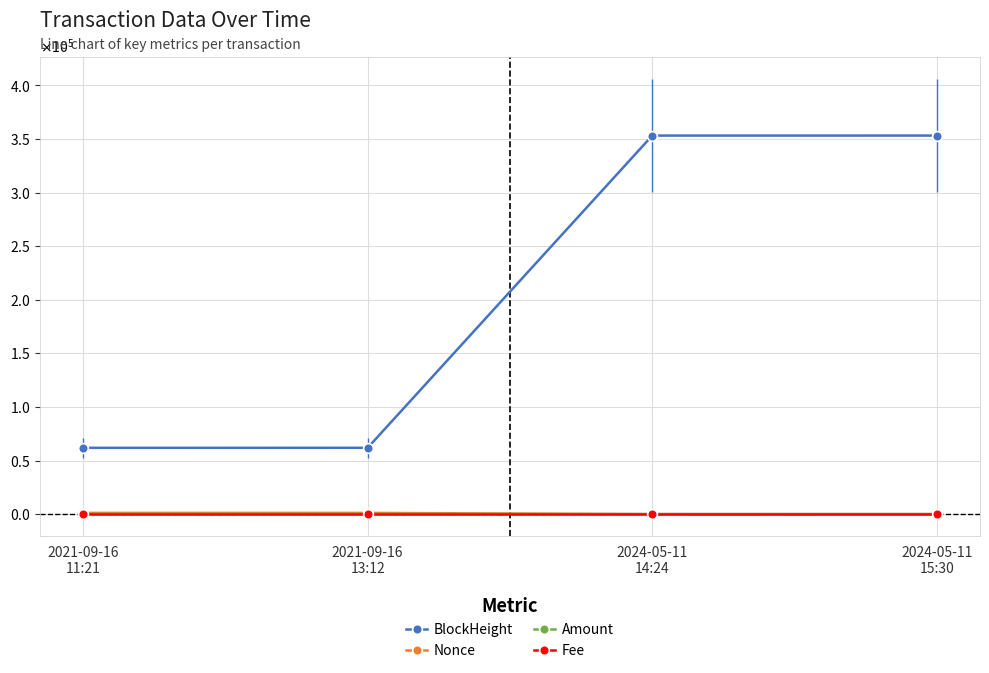

What are all the series names shown in the legend?

BlockHeight, Nonce, Amount, Fee